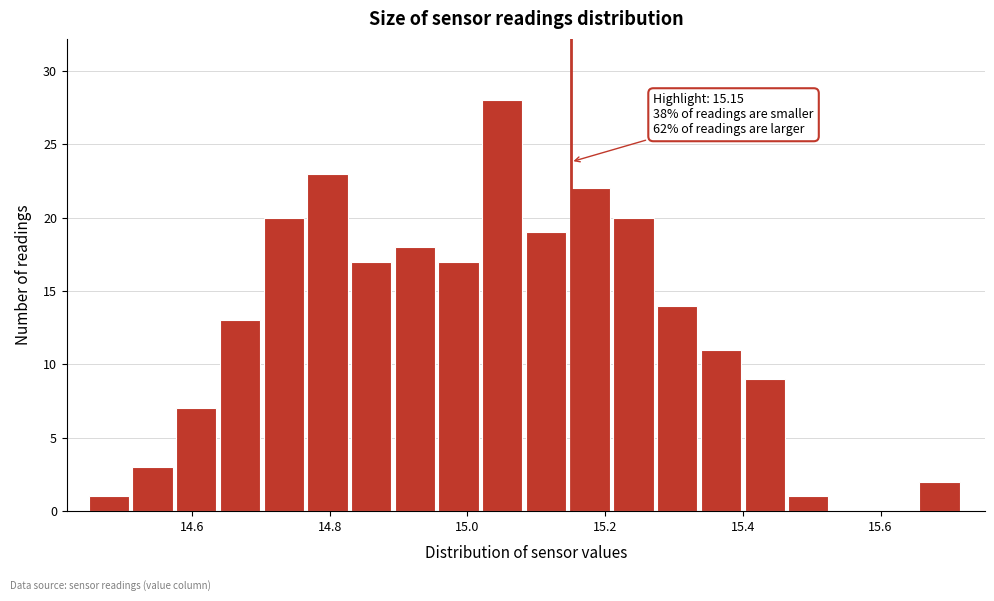

Around what value on the x-axis is the tallest bar? Give the approximate position of its centre, as read against the axis.

15.06